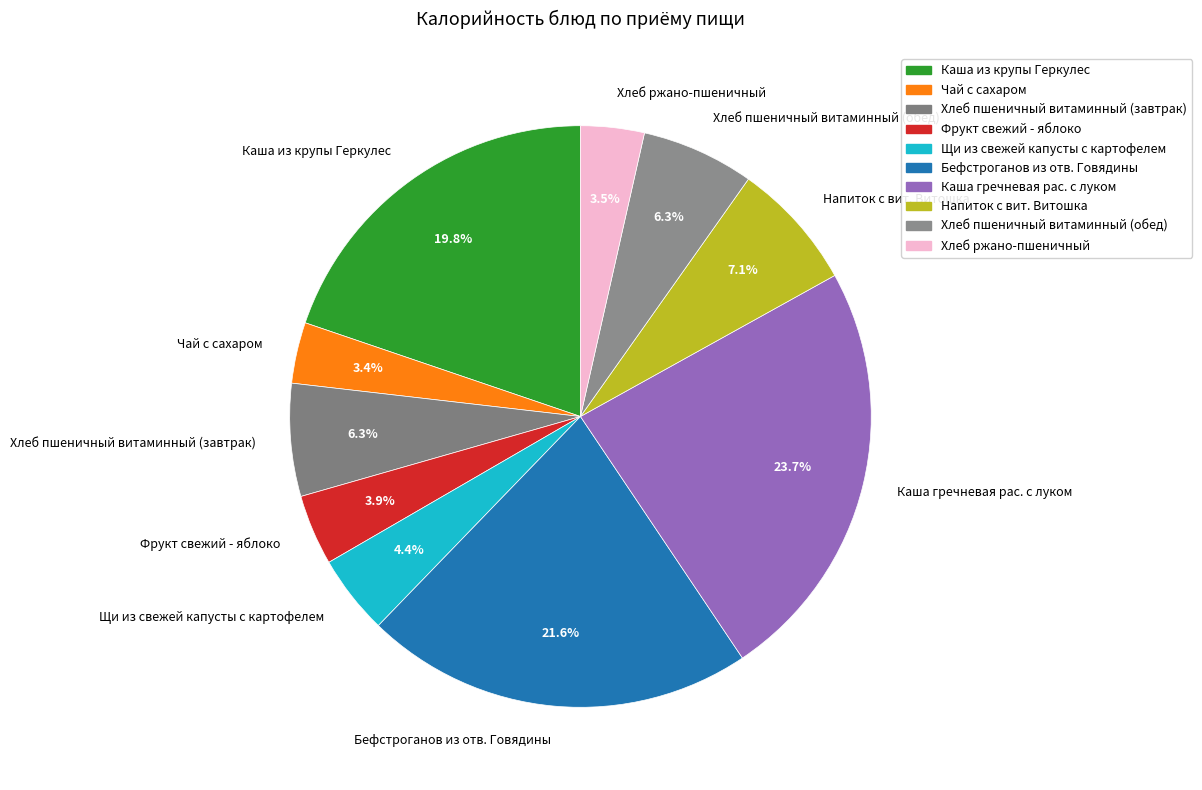

Which slice is the largest?

Каша гречневая рас. с луком